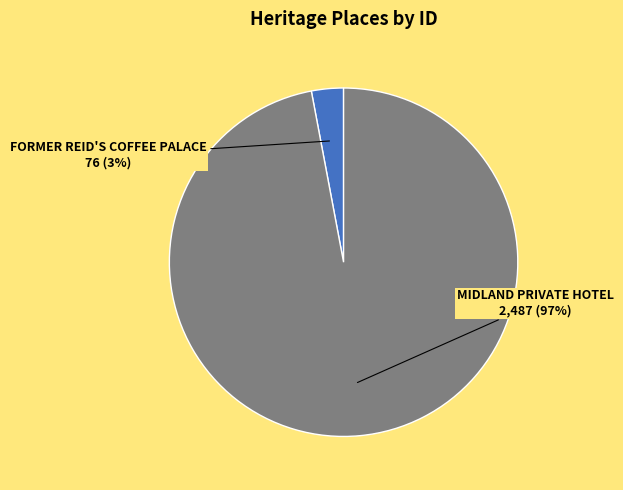

To the nearest percent, what is the combined percentage of MIDLAND PRIVATE HOTEL and FORMER REID'S COFFEE PALACE?

100%